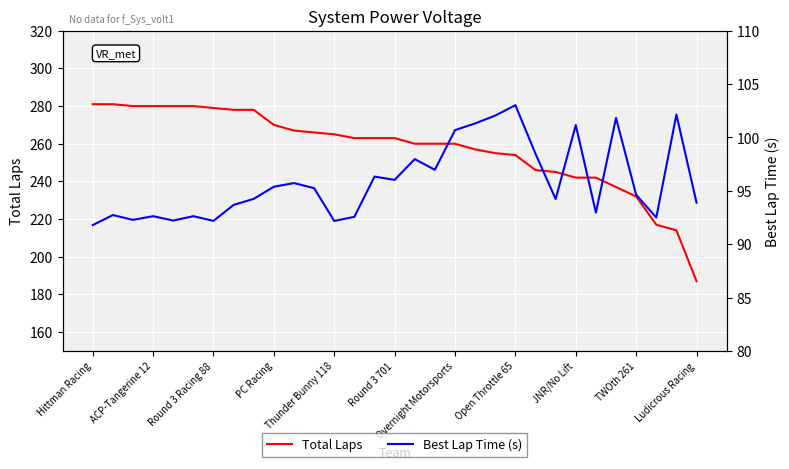

Which series has the largest total across all categories?

Total Laps